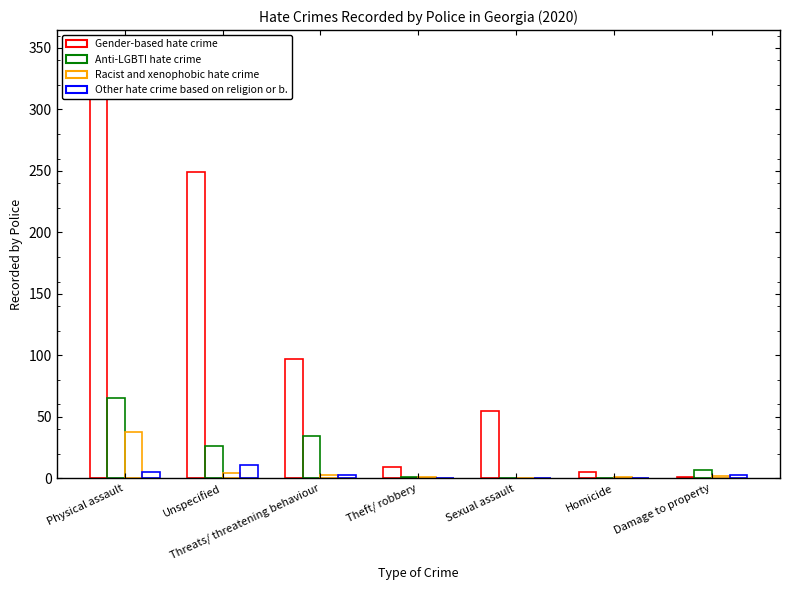

Reading left to right, transcribe all the data shown in this chart.

Gender-based hate crime: 317	249	97	9	55	5	1
Anti-LGBTI hate crime: 65	26	34	1	0	0	7
Racist and xenophobic hate crime: 38	4	3	1	0	1	2
Other hate crime based on religion or b.: 5	11	3	0	0	0	3